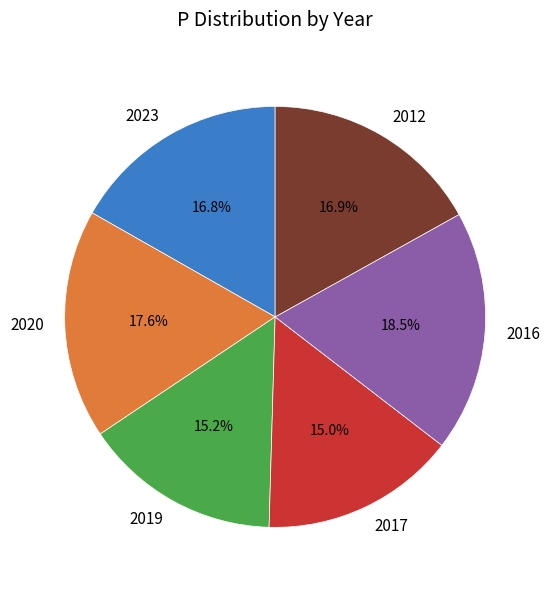

What percentage is the 2020 slice, to the nearest percent?

18%